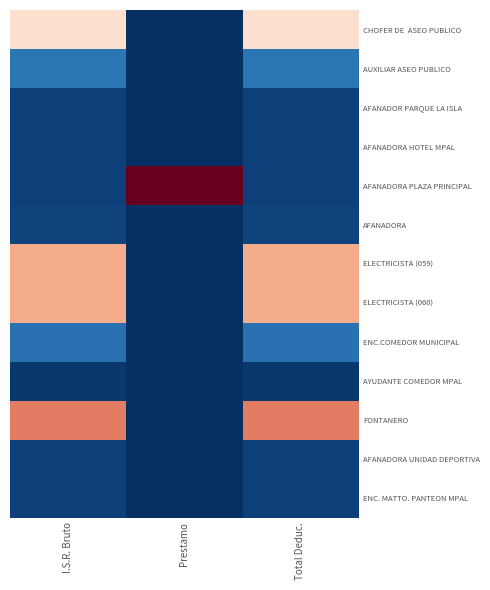

Which series has the largest total across all categories?

FONTANERO